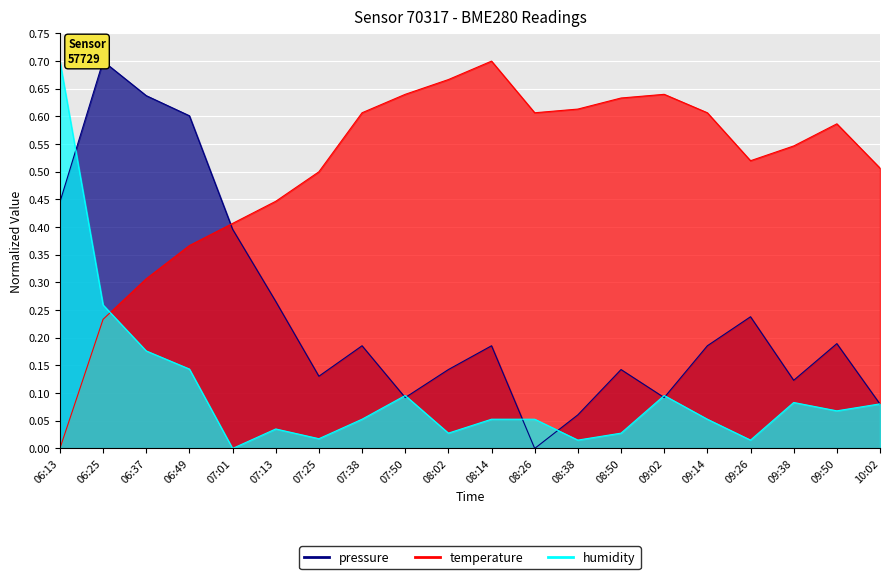

Is the value of humidity at 06:49 greater than the value of temperature at 08:38?

No